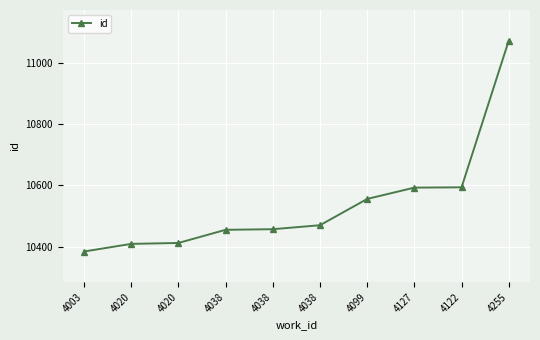

How many data points are less than 10470?

5